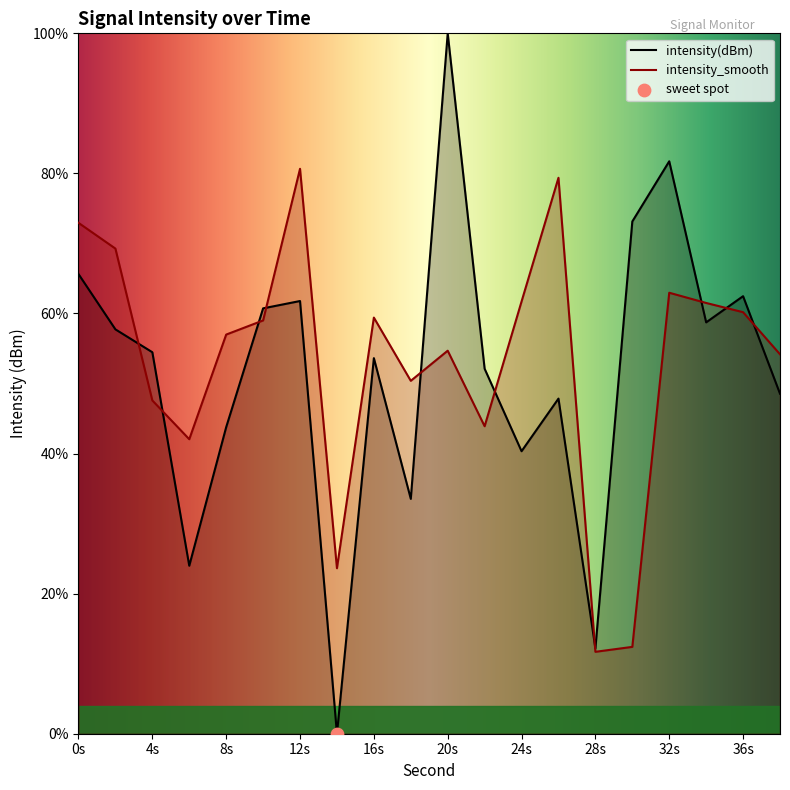

What are all the series names shown in the legend?

intensity(dBm), intensity_smooth